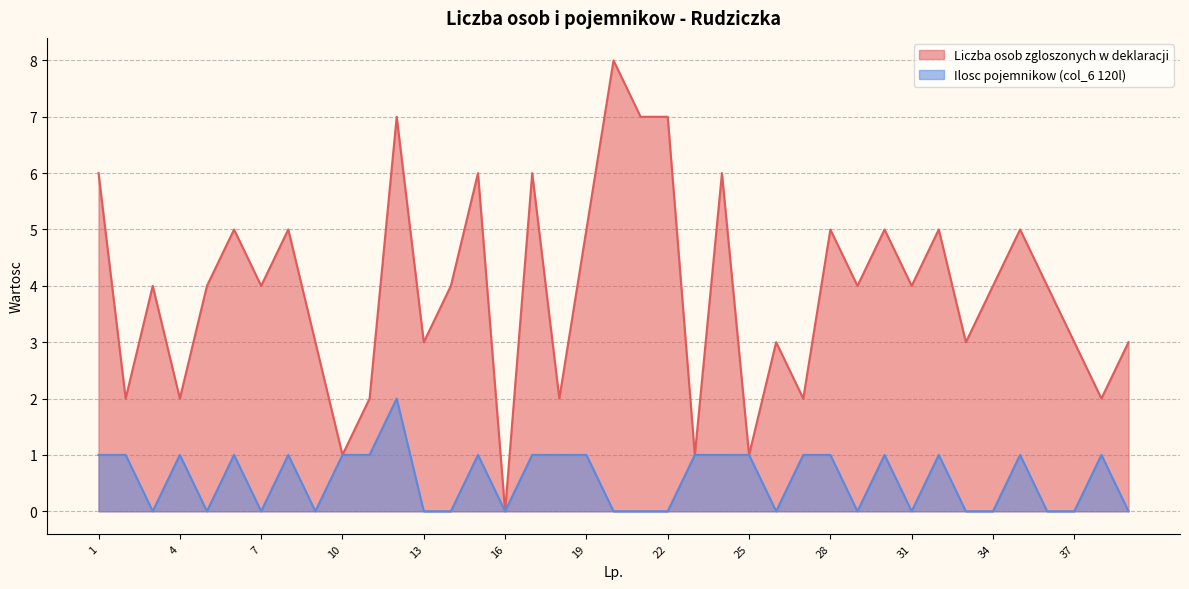

True or false: Ilosc pojemnikow (col_6 120l) has a value of 0 at 30.

False